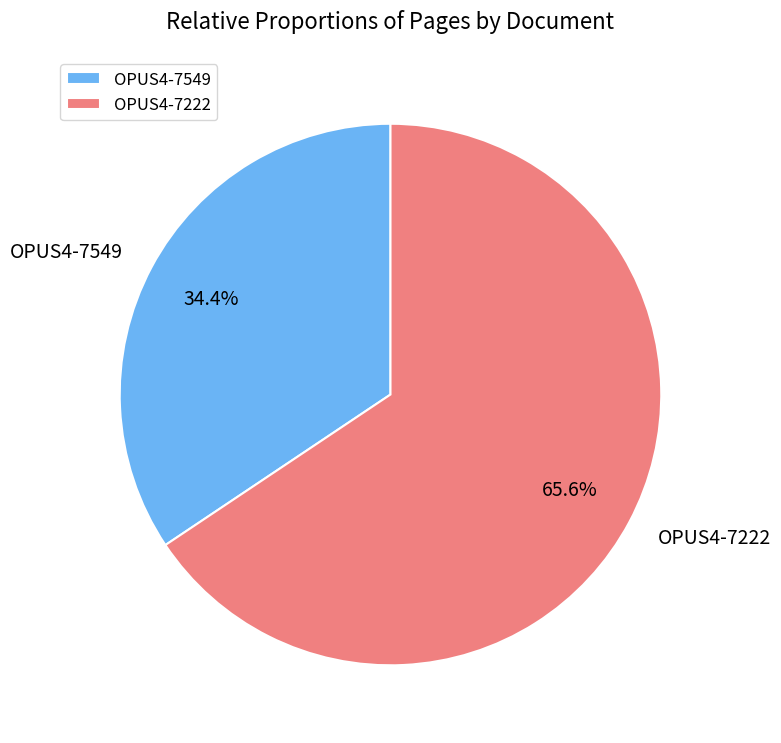

Which category has the biggest portion of the pie?

OPUS4-7222